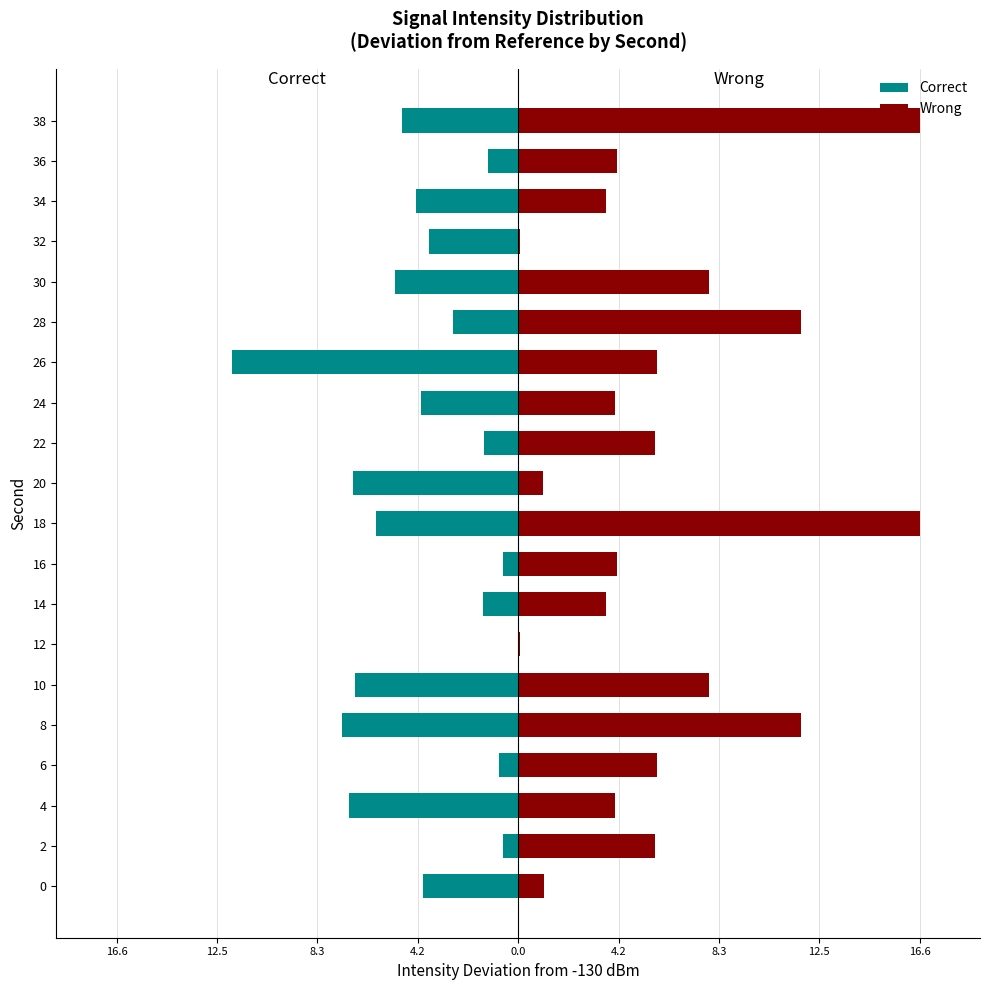

How many data points in Wrong are above 5?

10